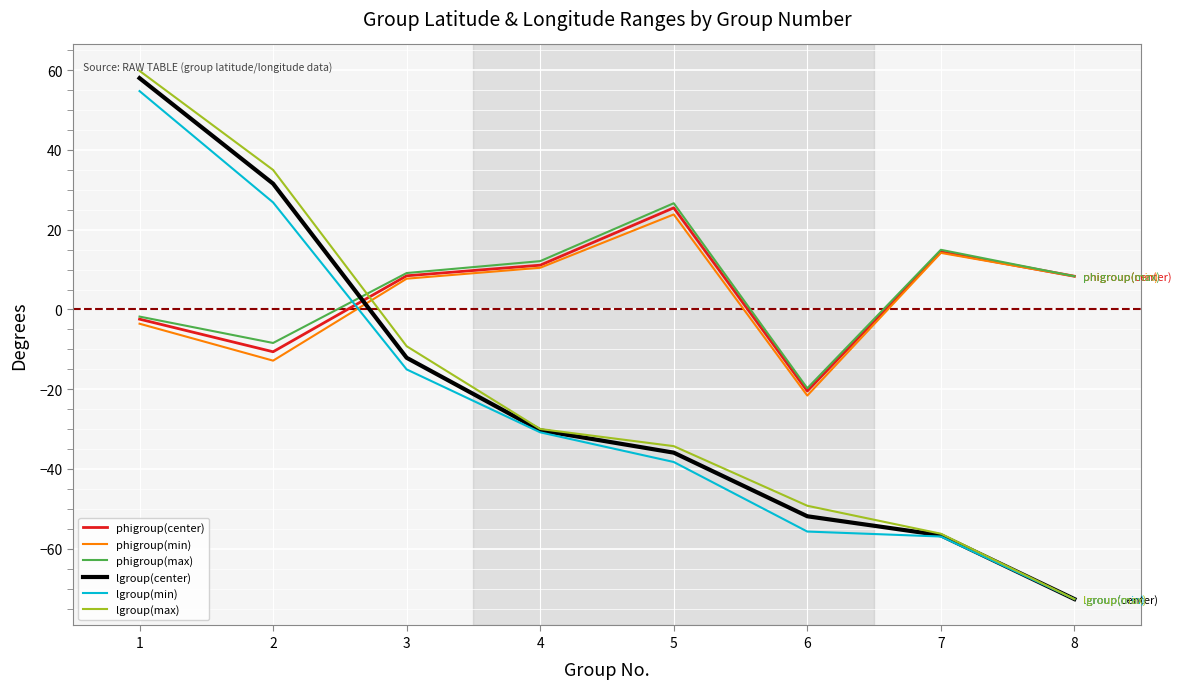

Is the value of phigroup(max) at 2 greater than the value of lgroup(max) at 4?

Yes